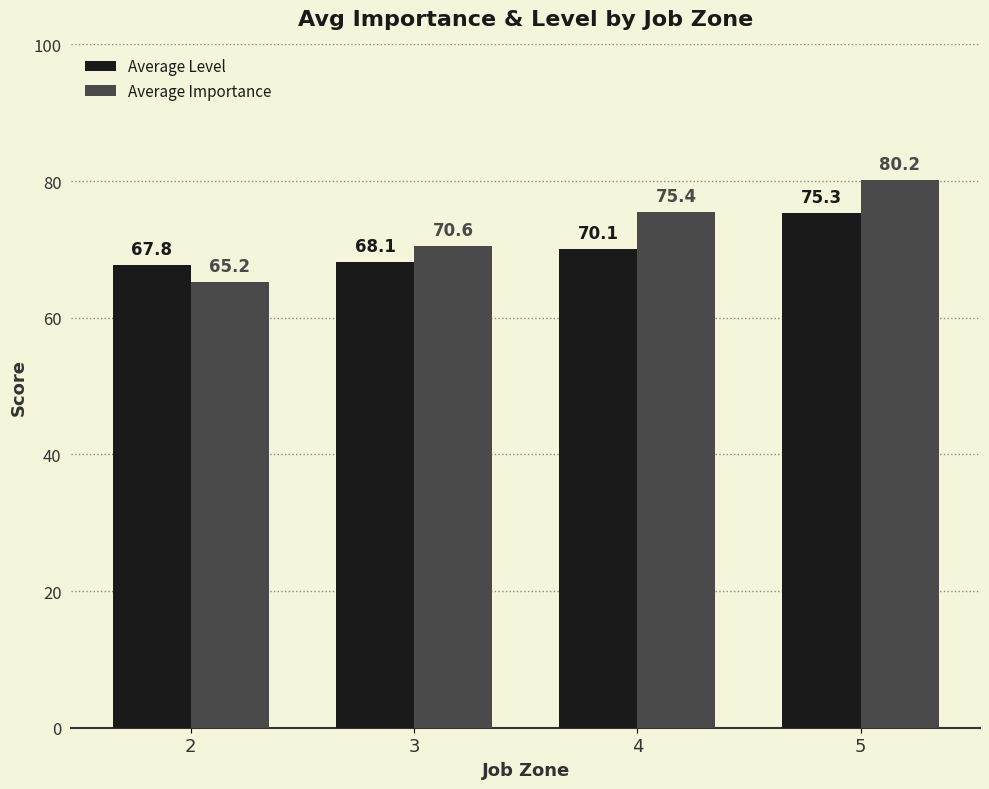

What is the sum of all Average Level values?

281.3